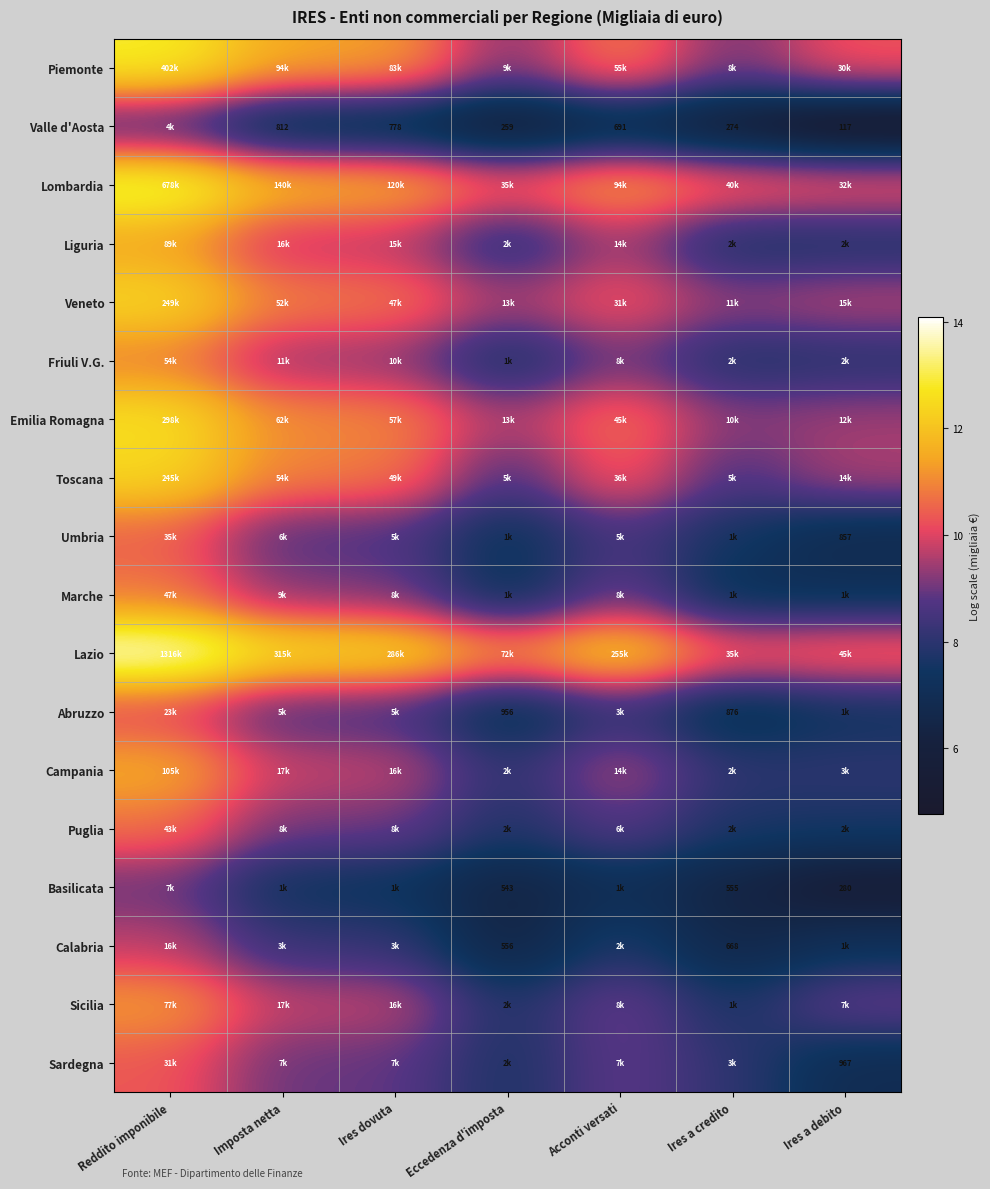

Rank the series at Eccedenza d'imposta from lowest to highest value.

Valle d'Aosta, Basilicata, Calabria, Abruzzo, Marche, Umbria, Friuli V.G., Sardegna, Sicilia, Puglia, Liguria, Campania, Toscana, Piemonte, Veneto, Emilia Romagna, Lombardia, Lazio